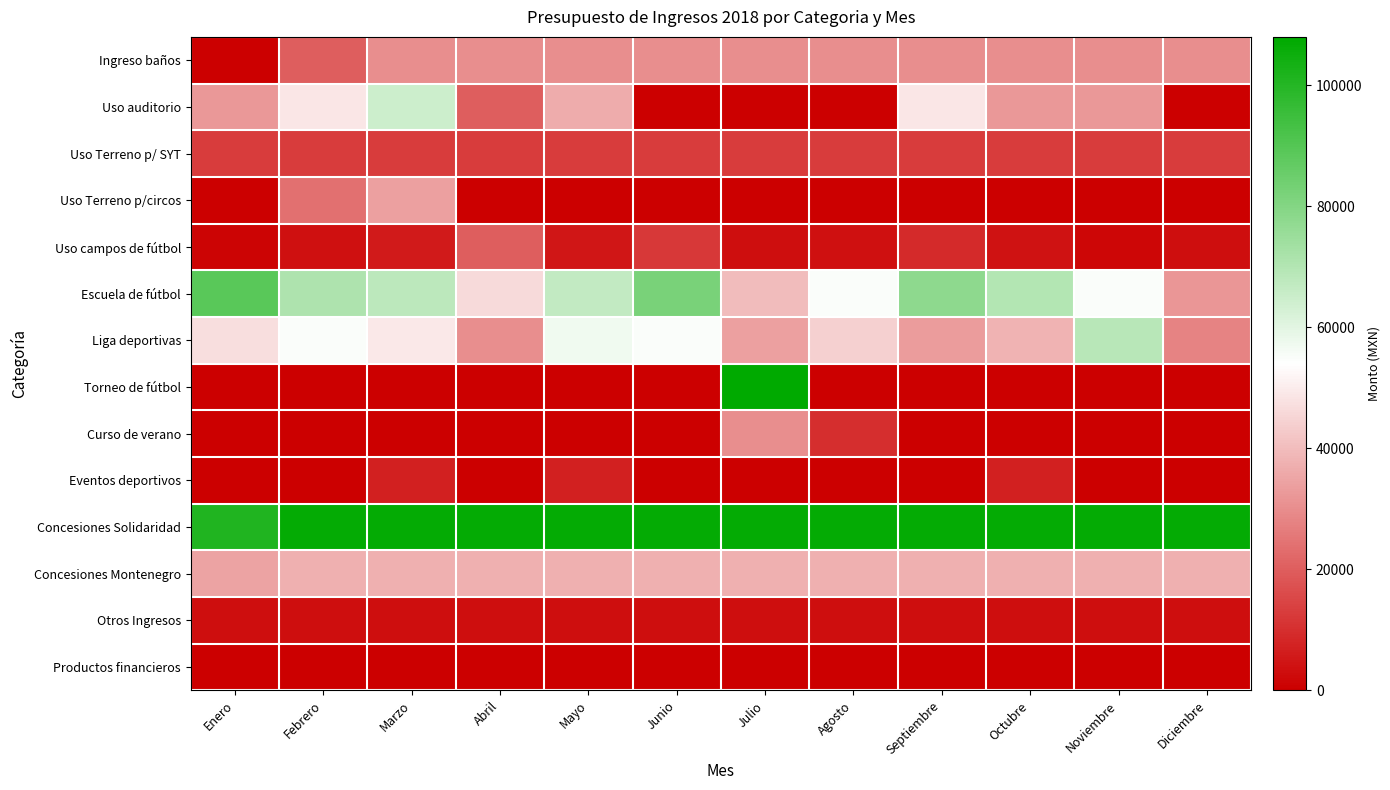

Between Abril and Mayo, which series saw the biggest shift?

Liga deportivas